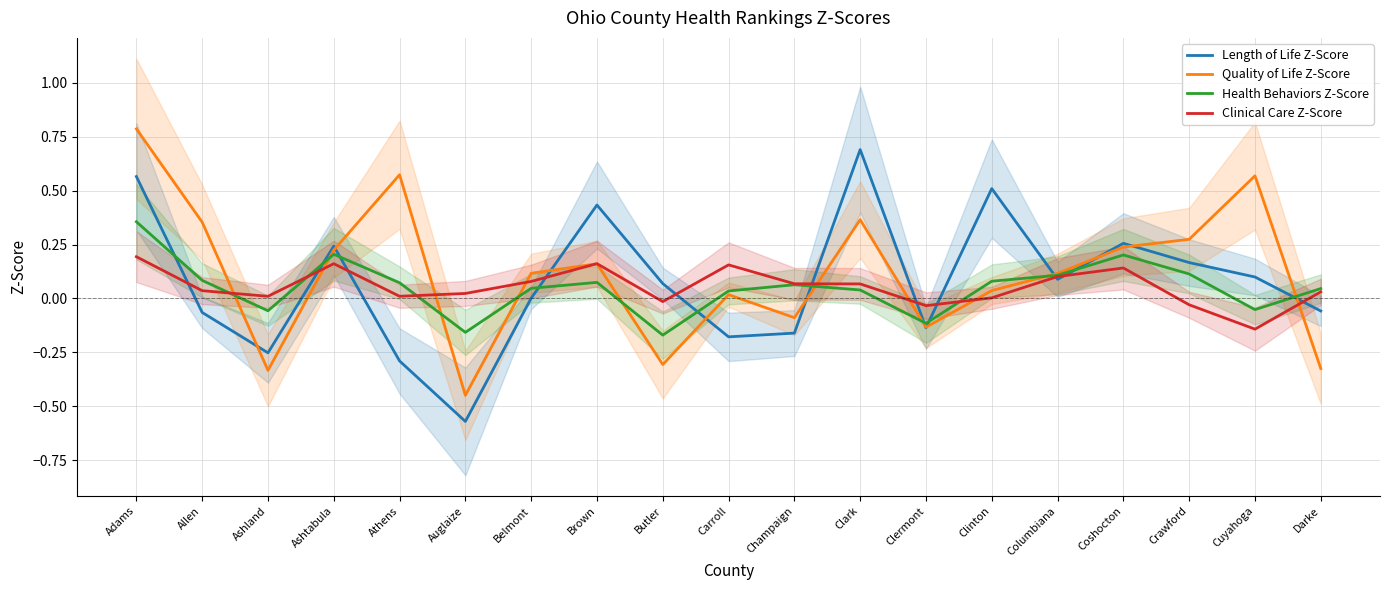

Reading right to left, transcribe all the data shown in this chart.

Length of Life Z-Score: -0.1	0.1	0.2	0.3	0.1	0.5	-0.1	0.7	-0.2	-0.2	0.1	0.4	0.0	-0.6	-0.3	0.2	-0.3	-0.1	0.6
Quality of Life Z-Score: -0.3	0.6	0.3	0.2	0.1	0.0	-0.1	0.4	-0.1	0.0	-0.3	0.2	0.1	-0.4	0.6	0.2	-0.3	0.4	0.8
Health Behaviors Z-Score: 0.0	-0.1	0.1	0.2	0.1	0.1	-0.1	0.0	0.1	0.0	-0.2	0.1	0.0	-0.2	0.1	0.2	-0.1	0.1	0.4
Clinical Care Z-Score: 0.0	-0.1	-0.0	0.1	0.1	0.0	-0.0	0.1	0.1	0.2	-0.0	0.2	0.1	0.0	0.0	0.2	0.0	0.0	0.2